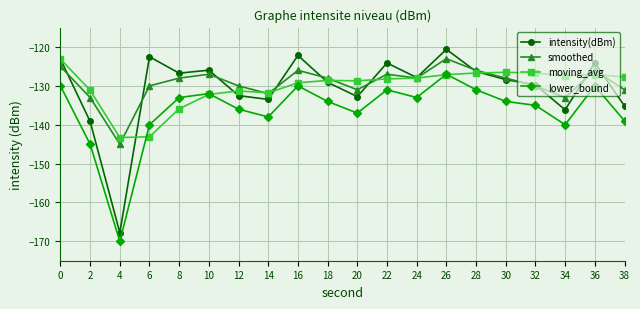

True or false: lower_bound and intensity(dBm) intersect in this chart.

False